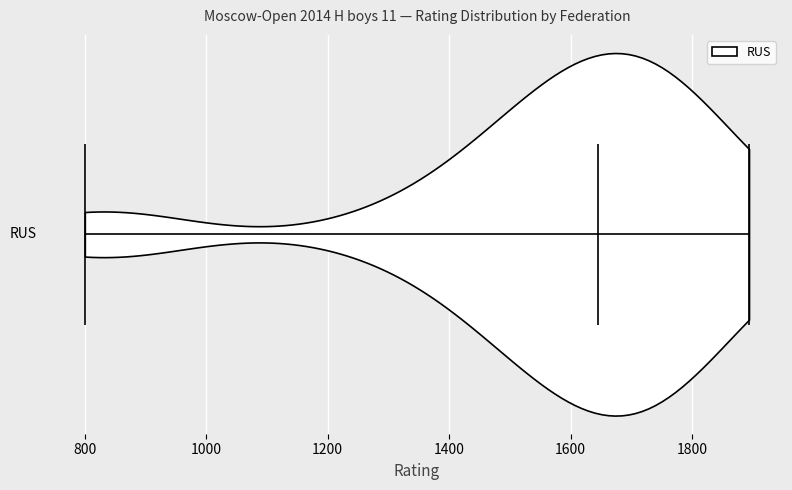

What is the highest point the violin reaches on the x-axis? The values are not printed on the chart, so give them approximately, as read against the axis.

1900